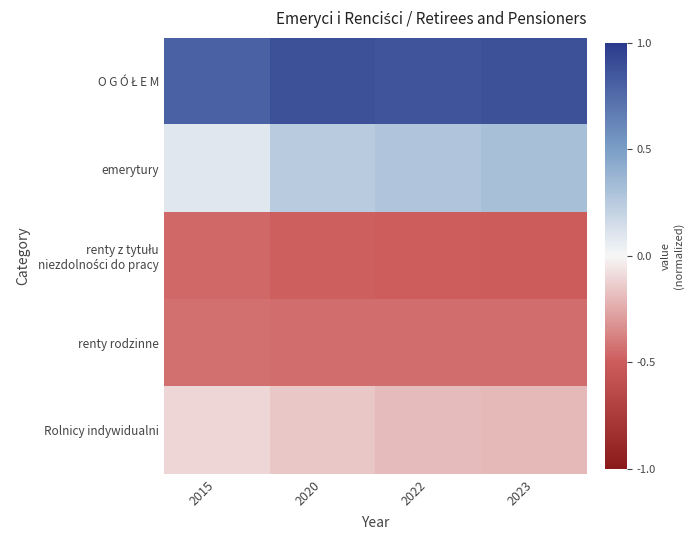

How many data points does each series have?

4